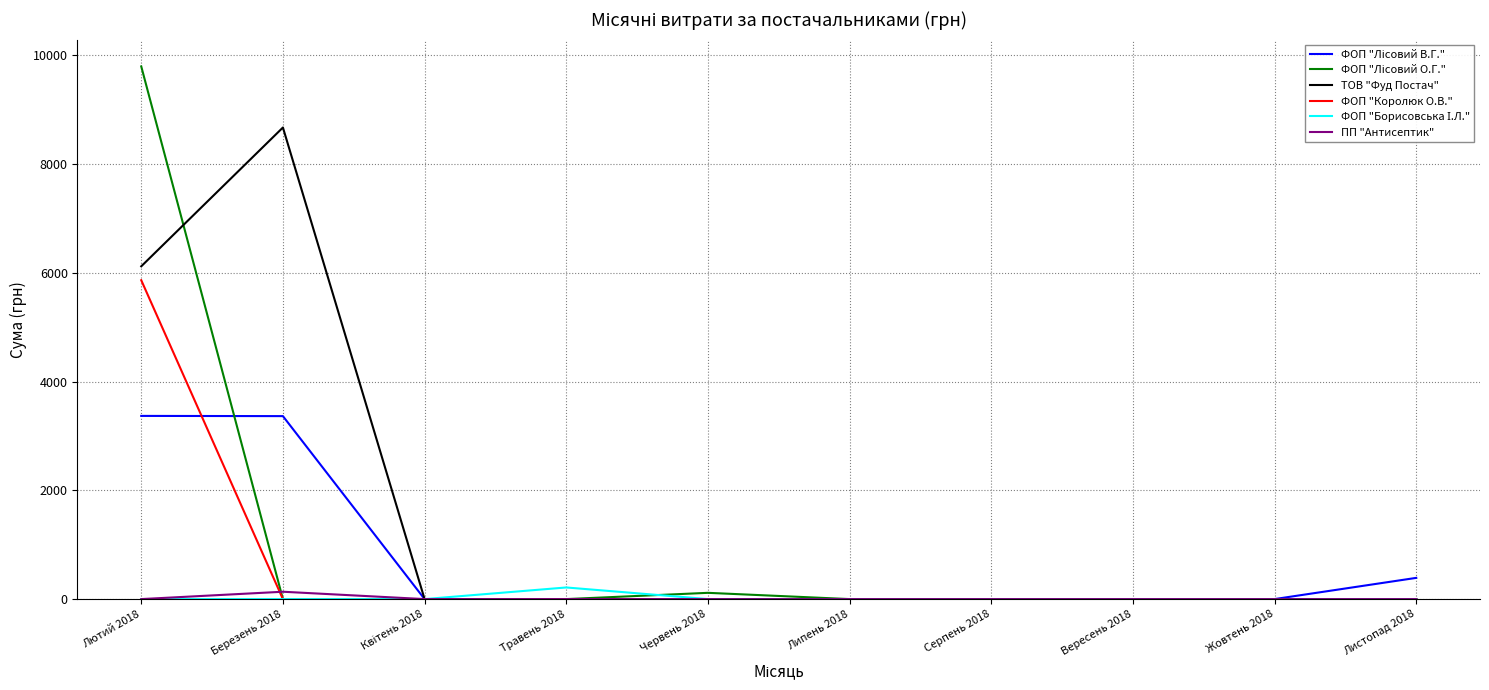

What is the highest value of the ФОП "Королюк О.В." series?

5862.8